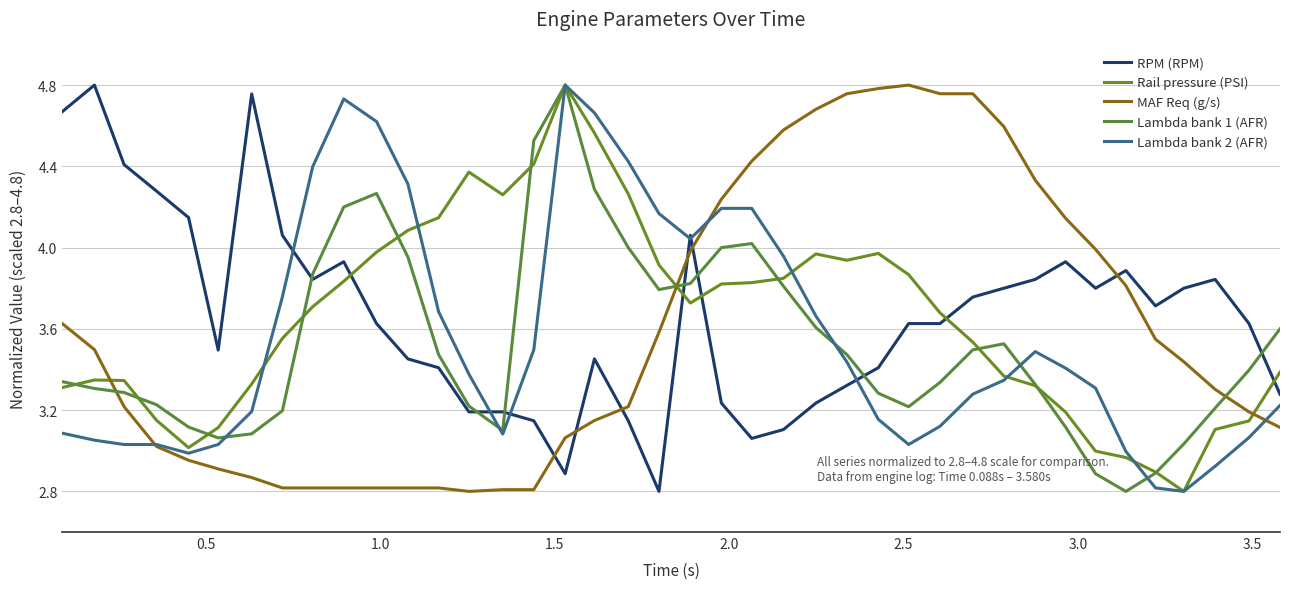

How many lines are shown in the chart?

5